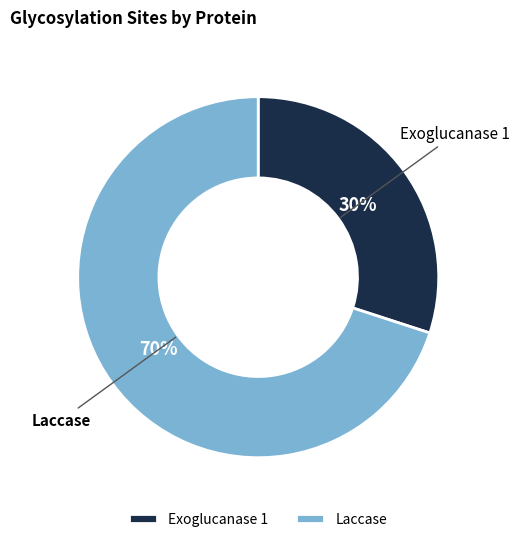

Is the sum of Exoglucanase 1 and Laccase greater than half?

Yes